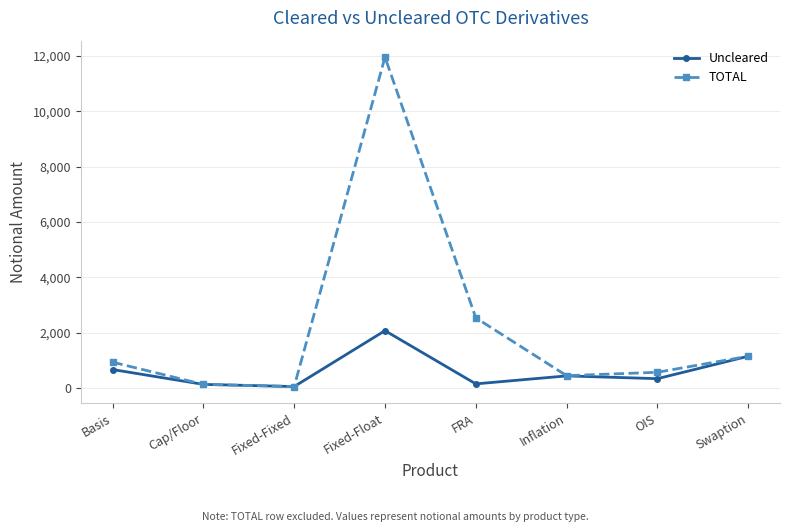

How many categories are shown in the chart?

8